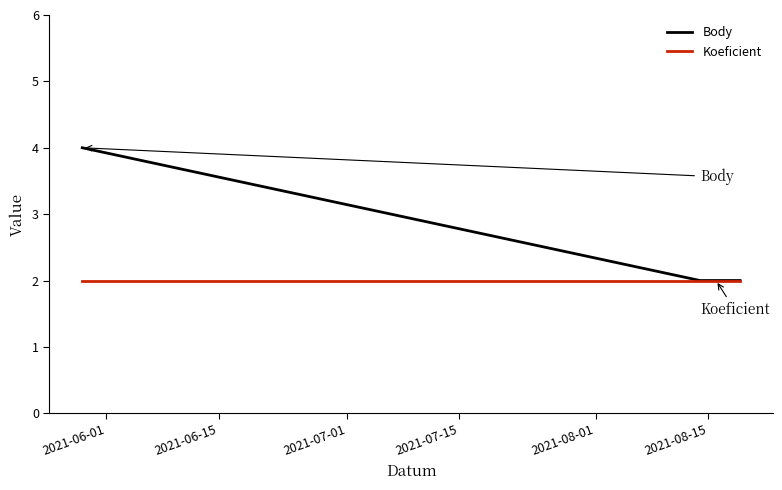

What is the sum of all Koeficient values?

8